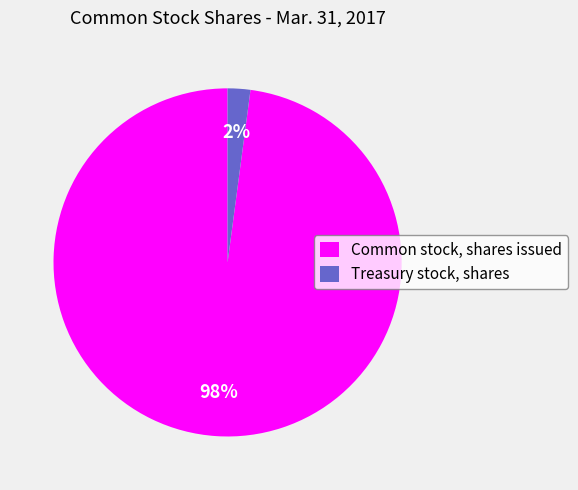

Is there a majority slice in this chart?

Yes